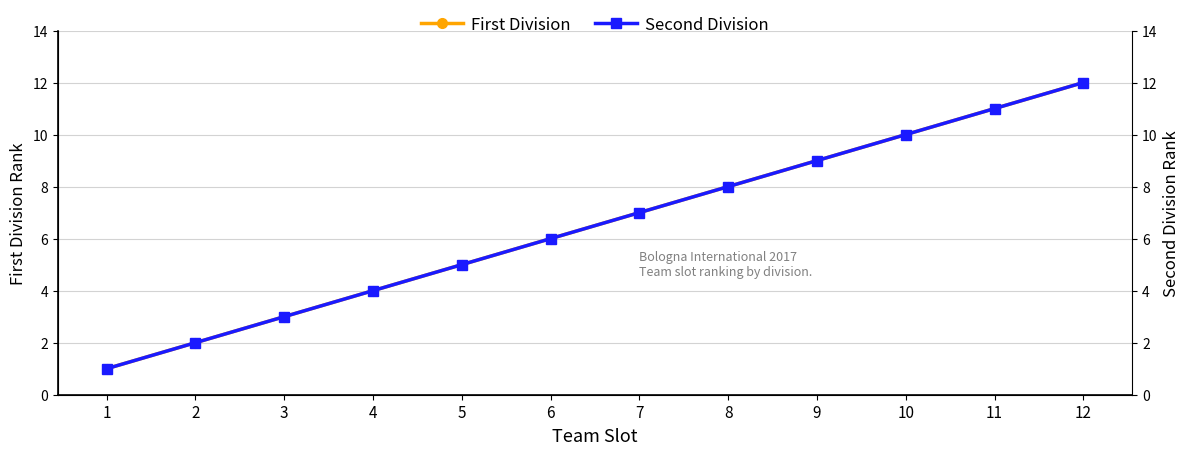

Where is Second Division nearest to the value 6?

6